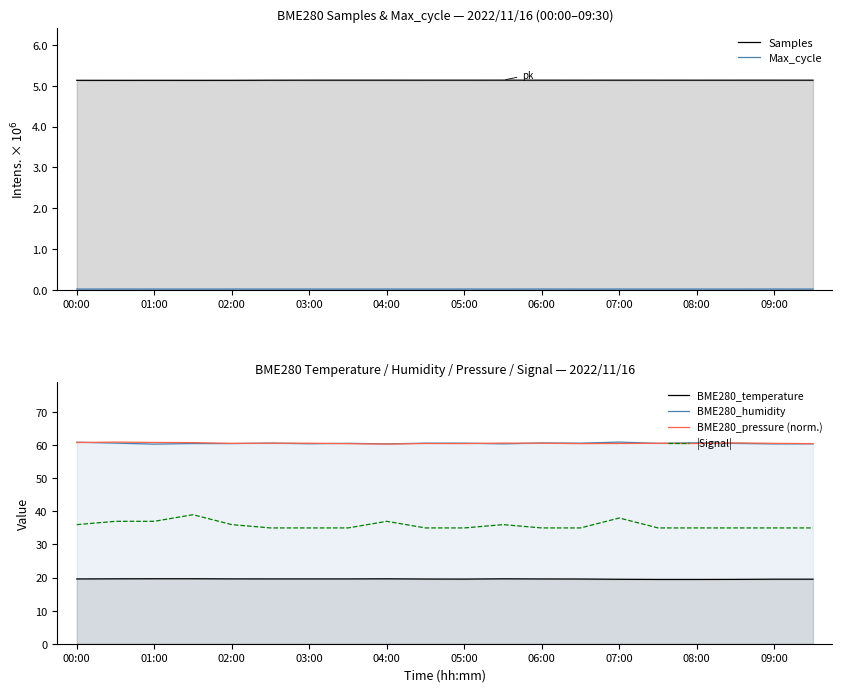

Which series has the largest total across all categories?

BME280_pressure (norm.)